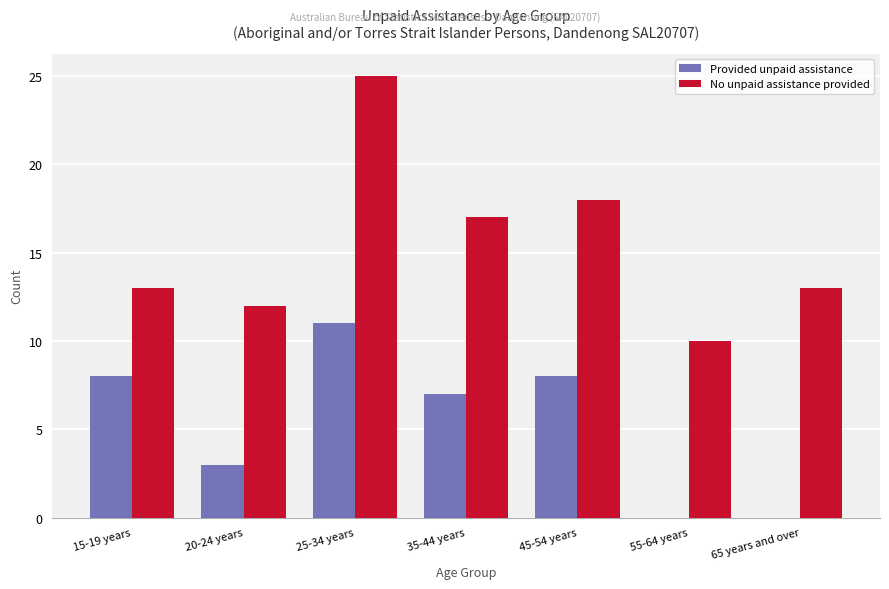

Which series has the largest range (max minus min)?

No unpaid assistance provided